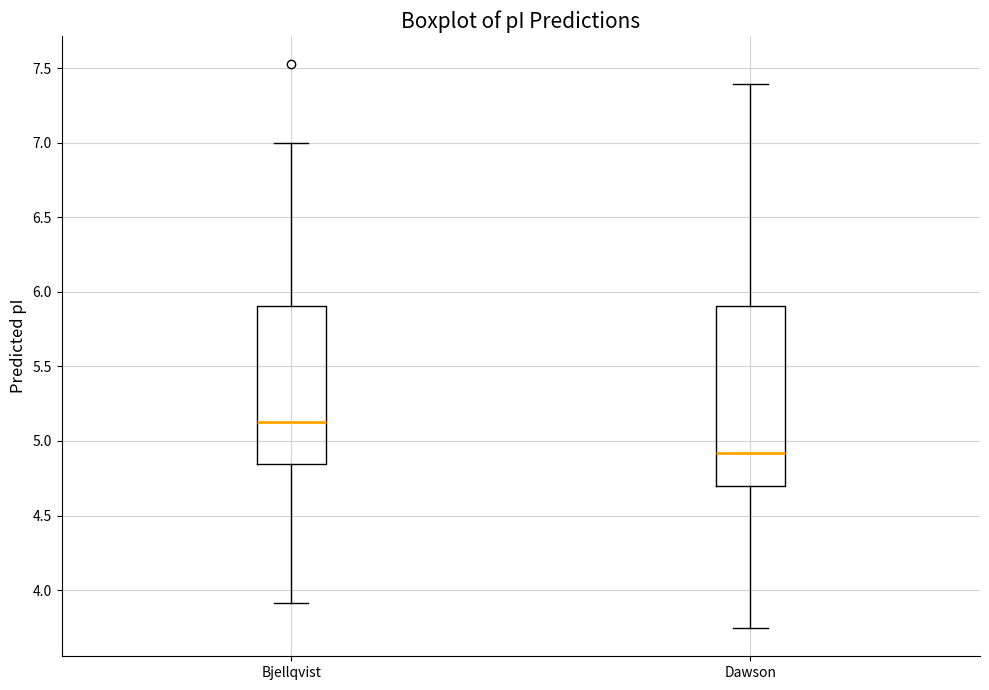

Reading left to right, read every box against the y-axis: the position of its median line, the range the box covers, and the ends of its whiskers. The values are not printed on the chart, so give them approximately, as read against the axis.

Bjellqvist: median 5.10, box 4.85 to 5.90, whiskers 3.90 to 7.00
Dawson: median 4.90, box 4.70 to 5.90, whiskers 3.75 to 7.40